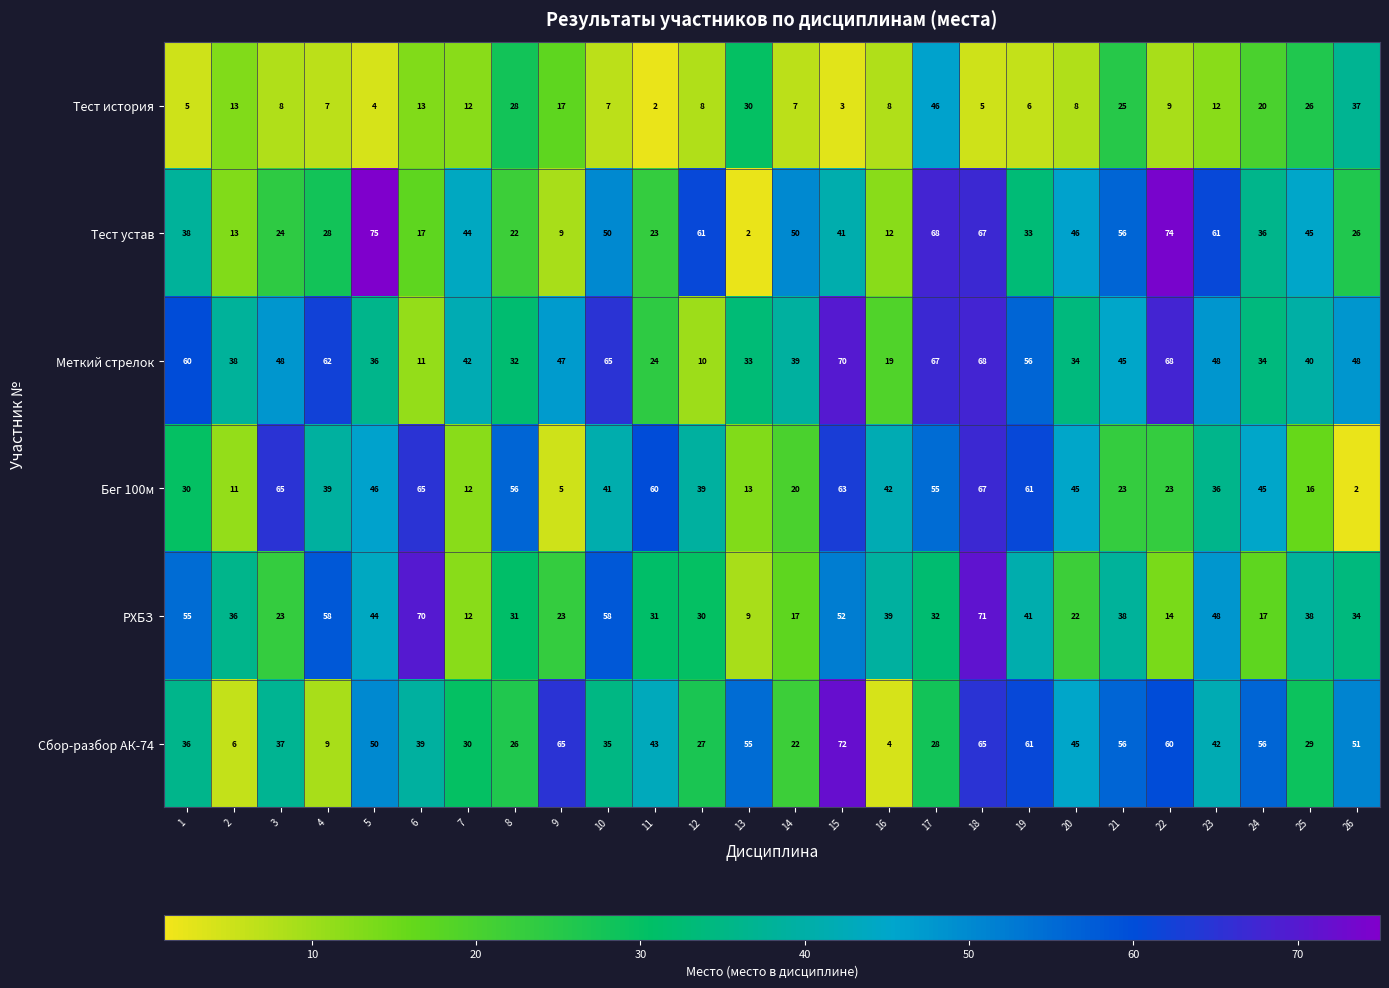

Rank the series at 4 from lowest to highest value.

Тест история, Сбор-разбор АК-74, Тест устав, Бег 100м, РХБЗ, Меткий стрелок